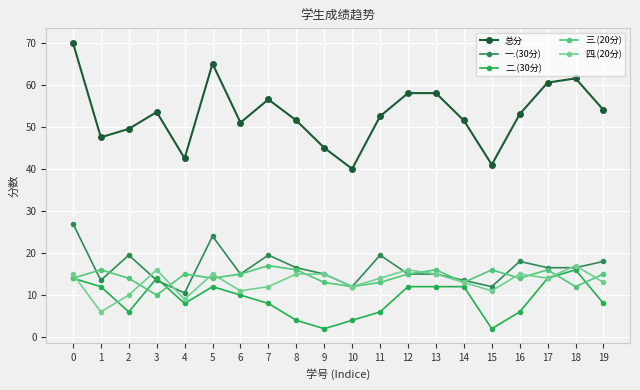

True or false: 一.(30分) and 总分 cross at least once.

False